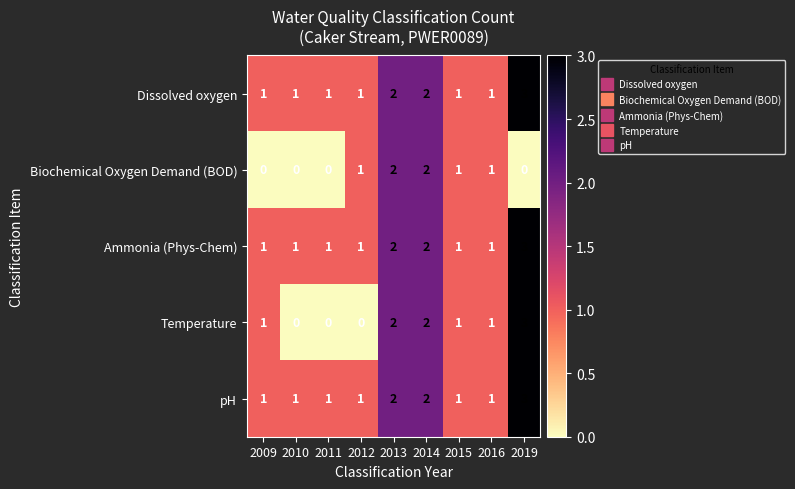

The value of Temperature at 2009 is 1. True or false?

True